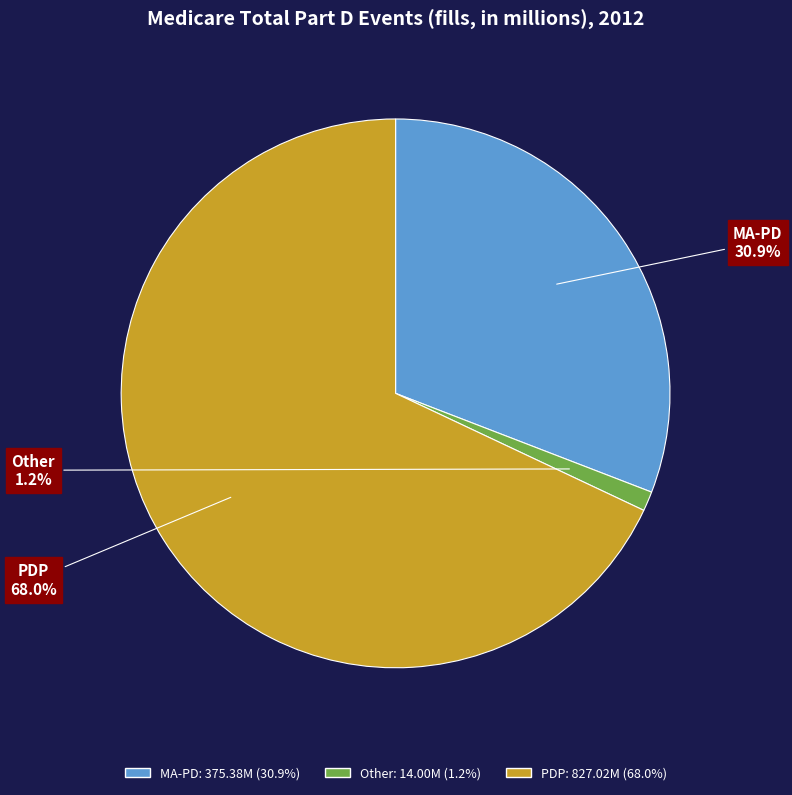

What is the majority slice?

PDP